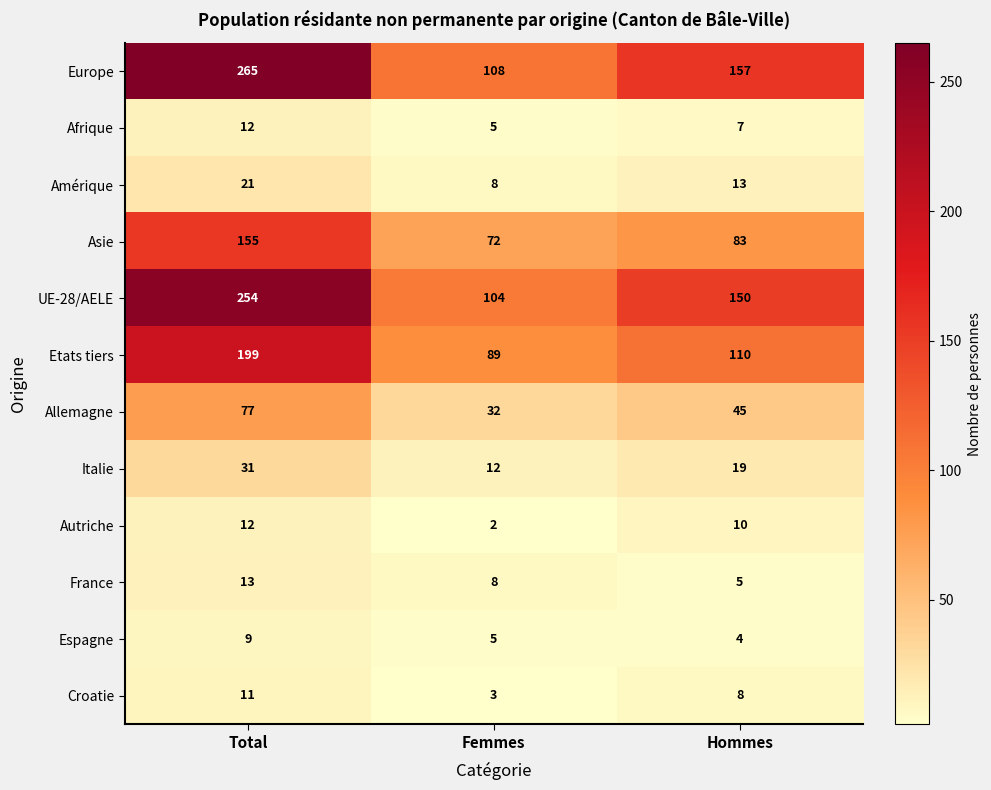

What is the maximum value for Allemagne?

77